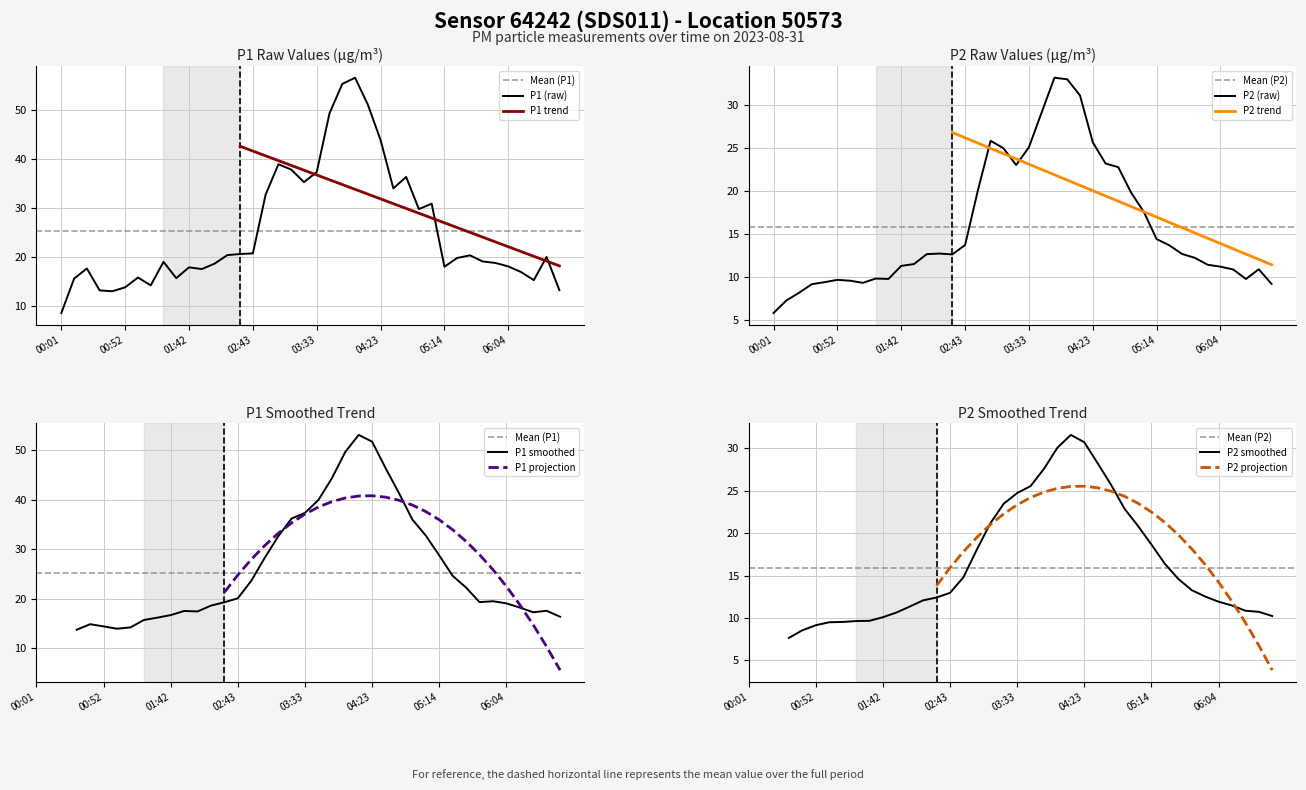

Is it true that P1 (raw) equals 43.9 at 04:23?

True